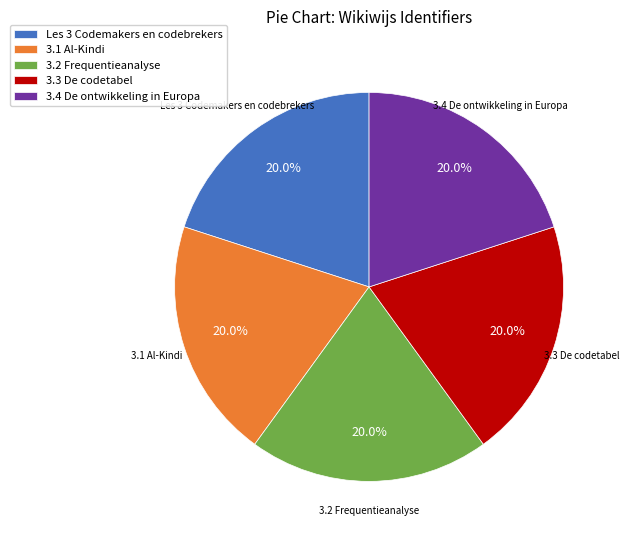

To the nearest percent, what is the combined percentage of 3.1 Al-Kindi and 3.4 De ontwikkeling in Europa?

40%